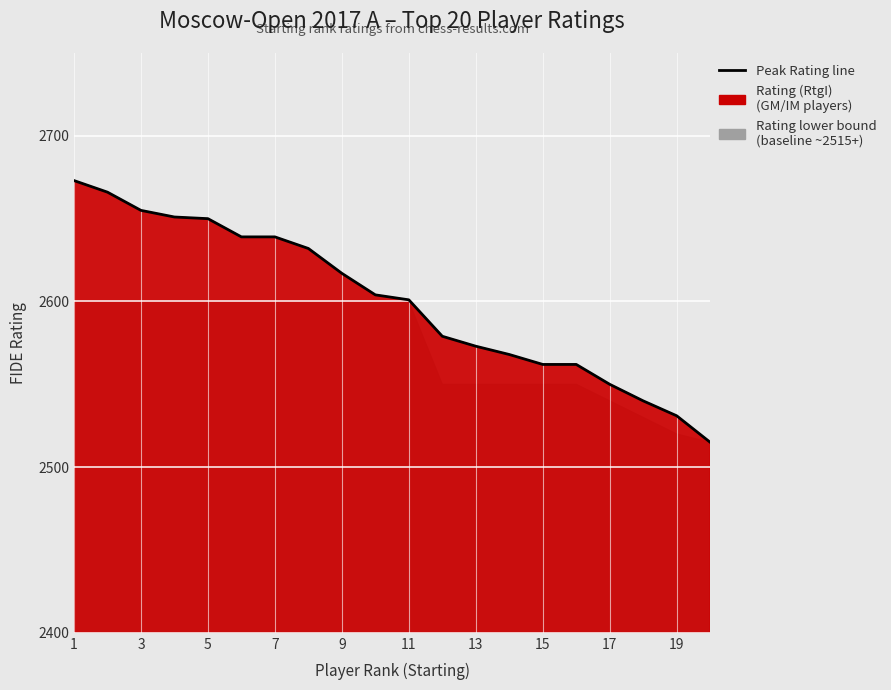

Reading right to left, extract all data points from this chart.

2515	2531	2540	2550	2562	2562	2568	2573	2579	2601	2604	2617	2632	2639	2639	2650	2651	2655	2666	2673